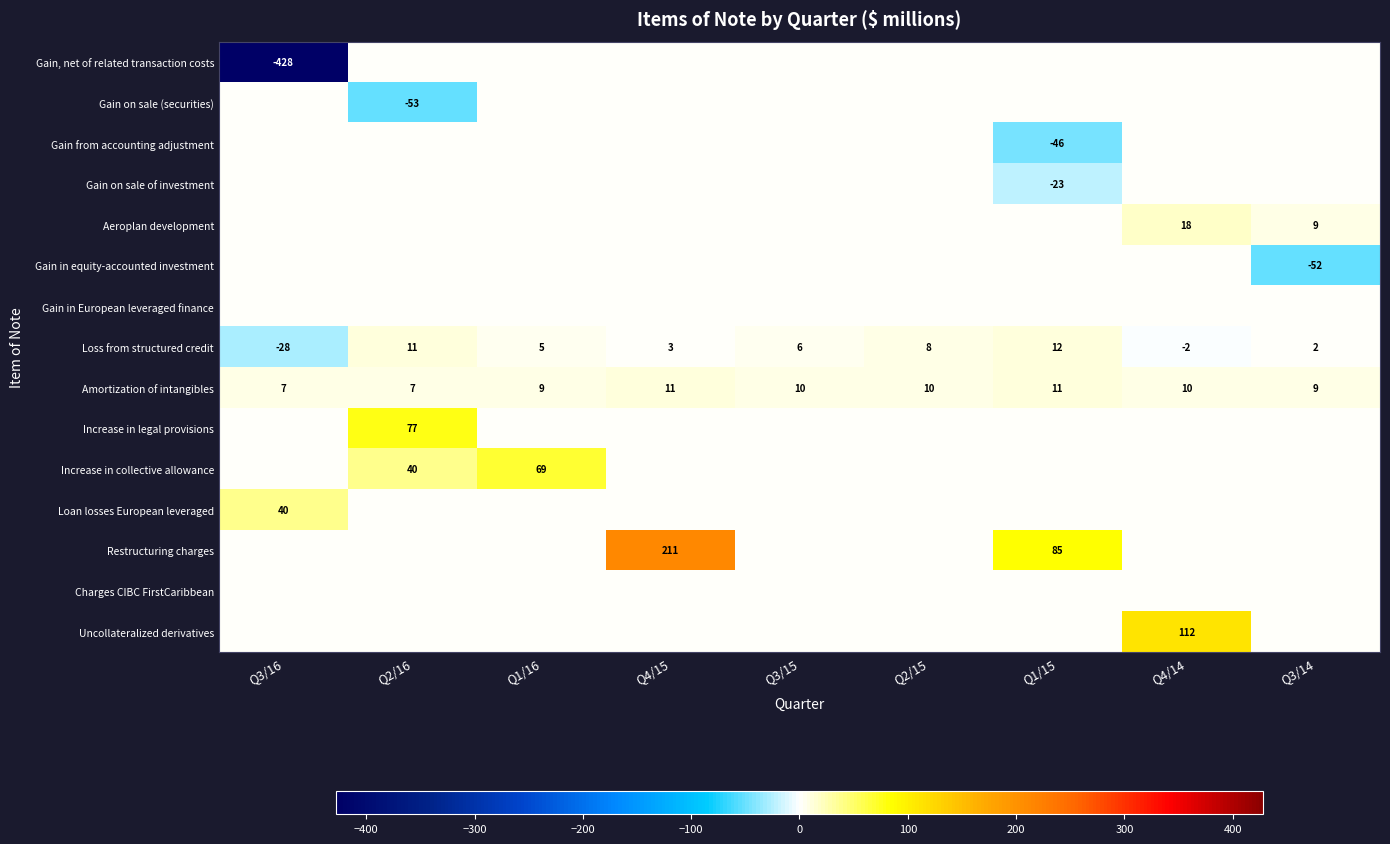

True or false: Restructuring charges has a value of 85 at Q4/15.

False